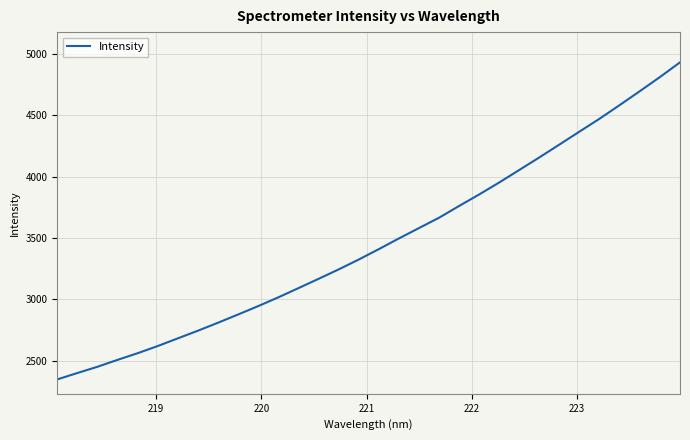

What is the greatest value displayed?

4933.4